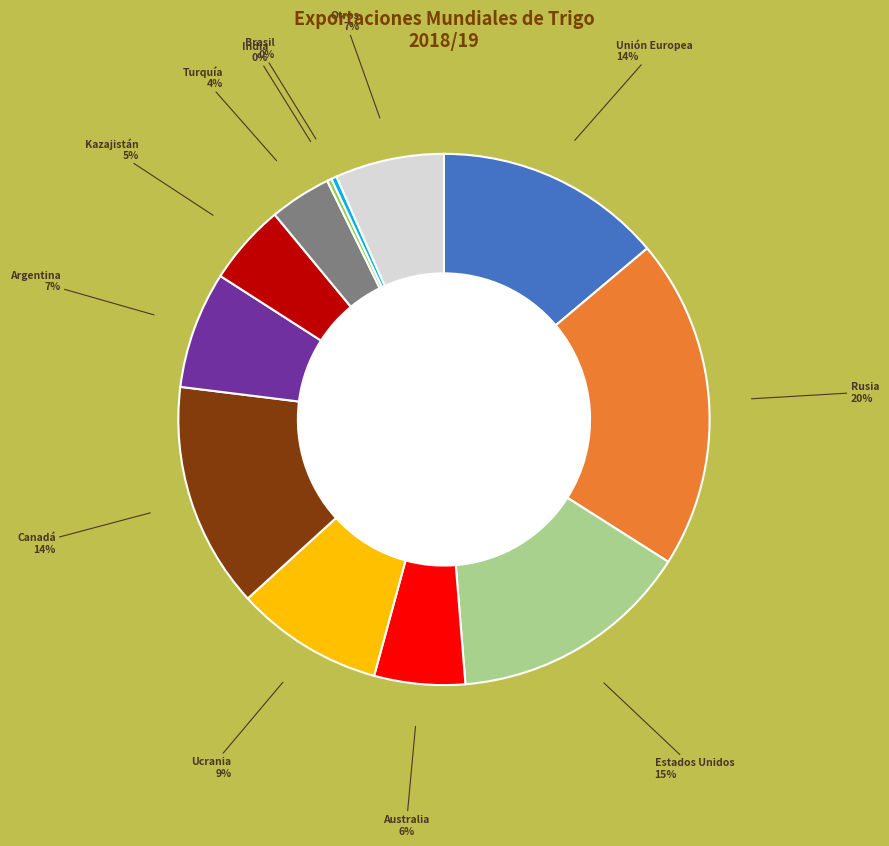

To the nearest percent, what is the difference between the largest and smallest slice percentages?

20%